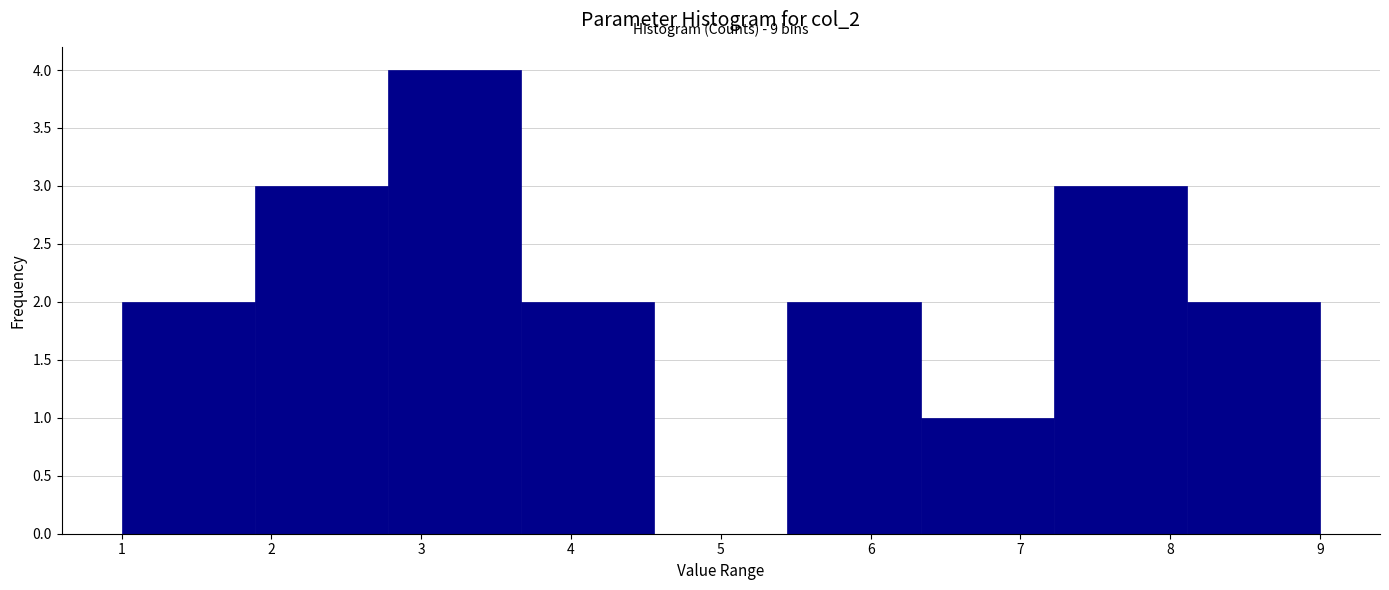

Over which range of the x-axis is the bar tallest?

2.8 to 3.7